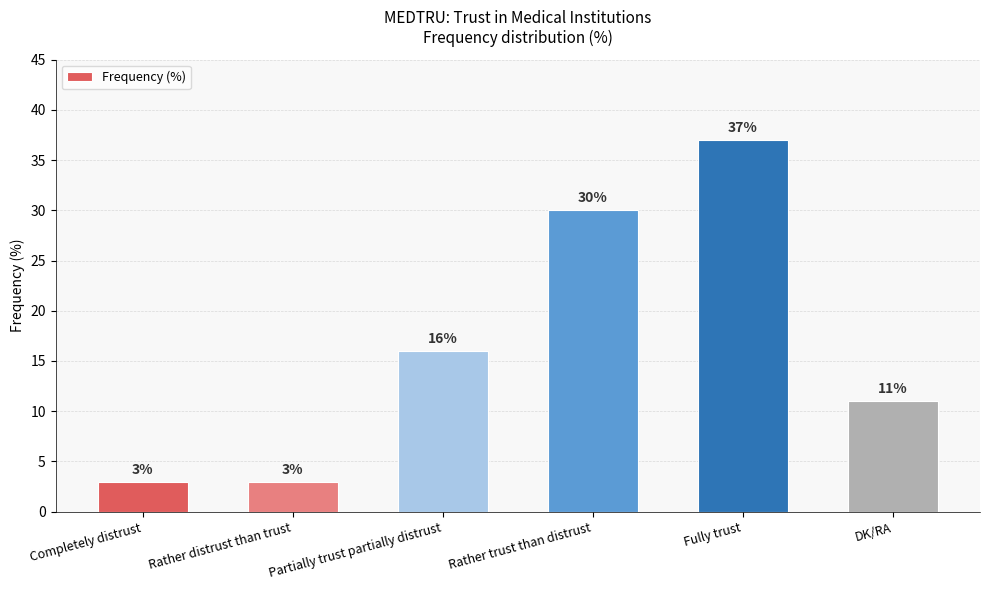

Reading left to right, extract all data points from this chart.

3	3	16	30	37	11